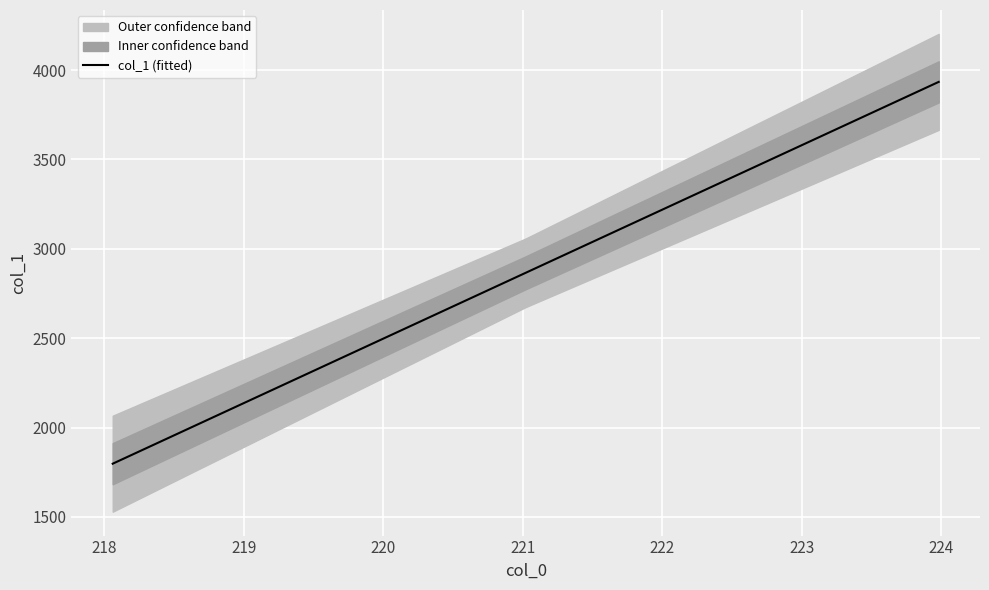

True or false: the data shows 497.0 at 219.2067.

False